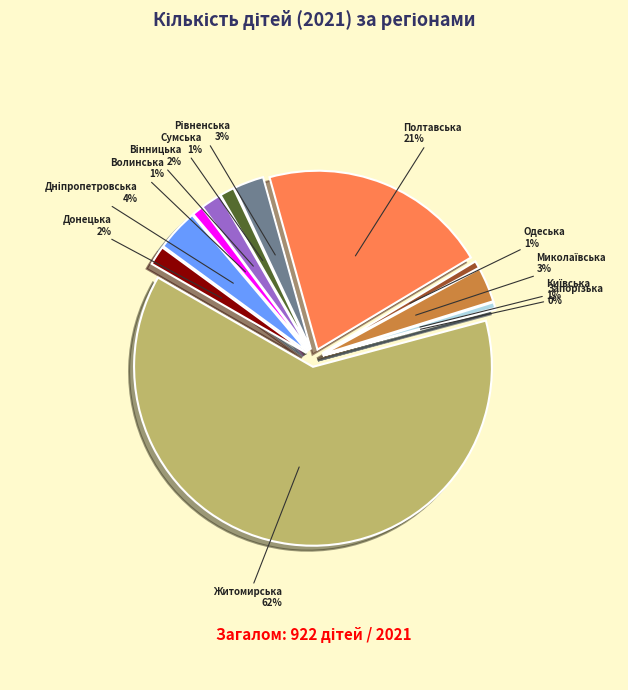

What is the largest slice in the pie chart?

Житомирська